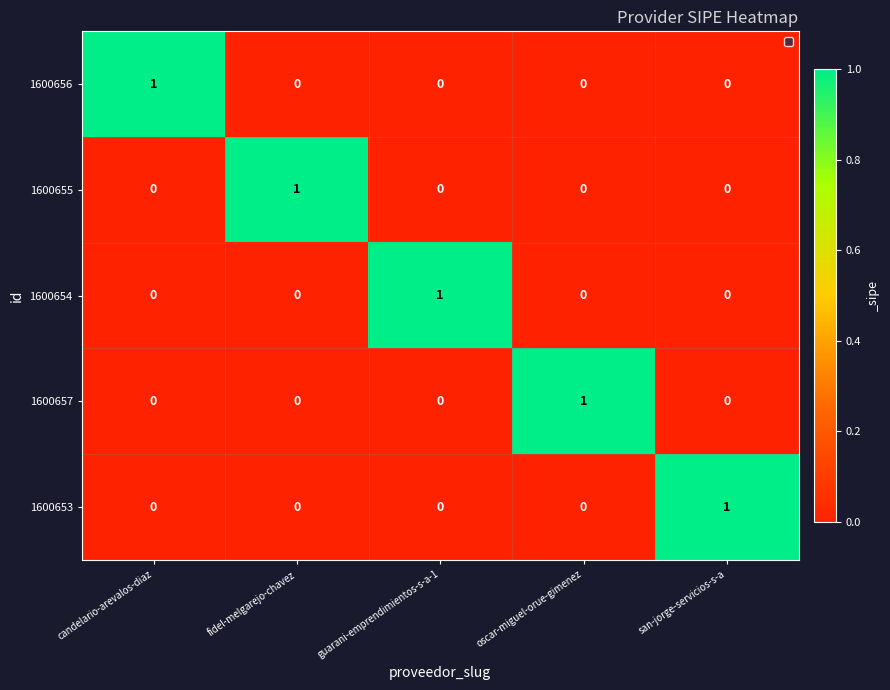

Count the 1600654 values in the range 0 to 1.

5